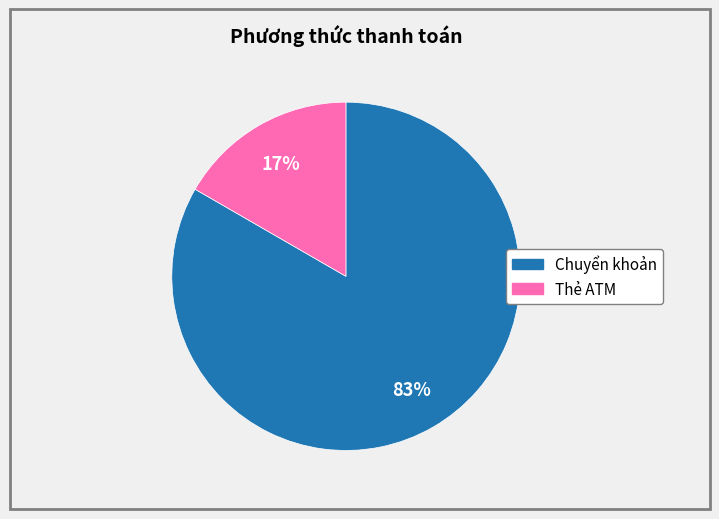

Between Chuyển khoản and Thẻ ATM, which is larger?

Chuyển khoản